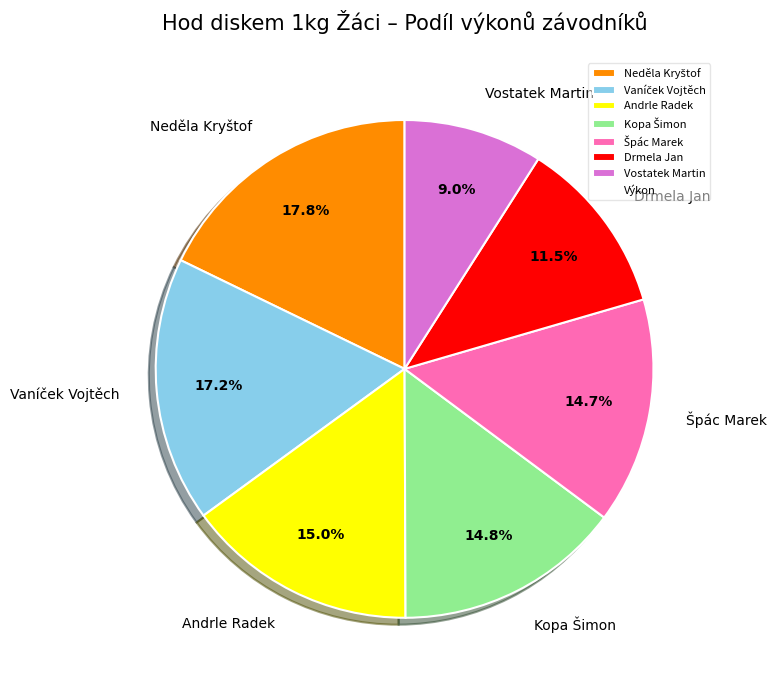

Which slice is the smallest?

Vostatek Martin